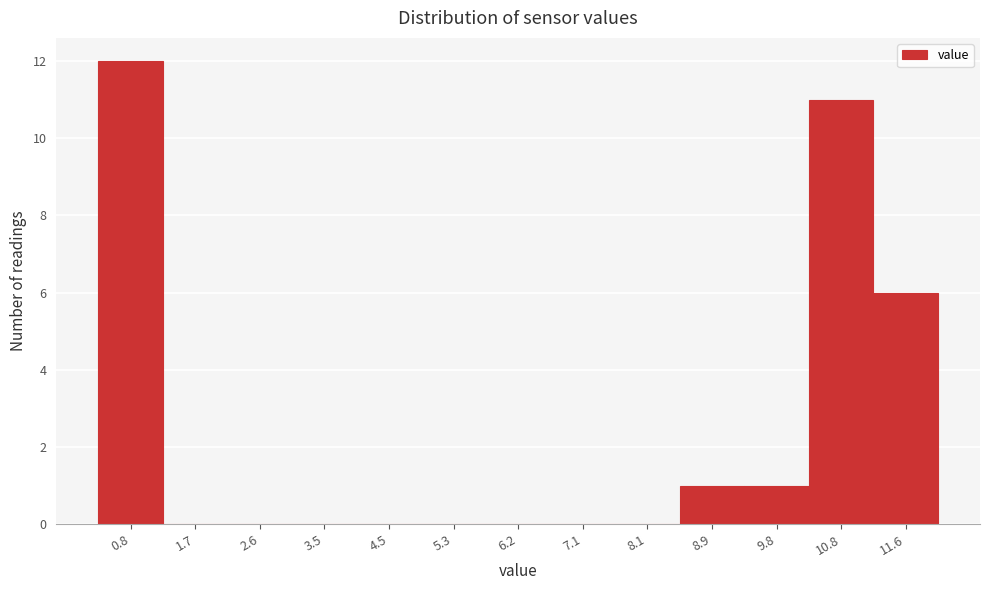

Over which range of the x-axis is the bar tallest?

0.4 to 1.3